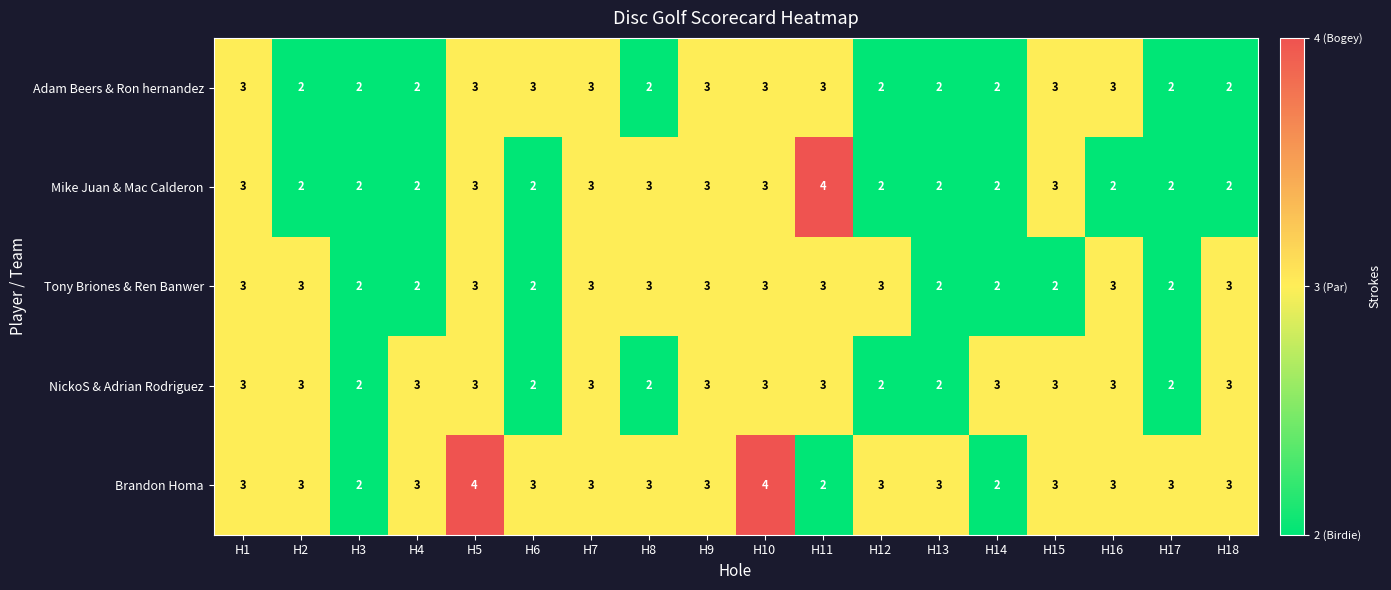

What is the sum of the Brandon Homa values at H4 and H14?

5